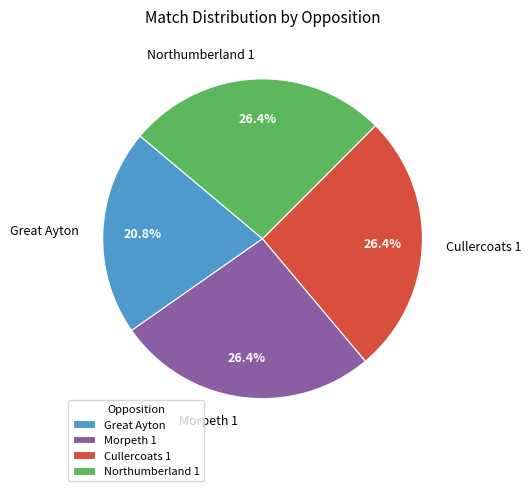

To the nearest percent, what is the average slice percentage?

25%